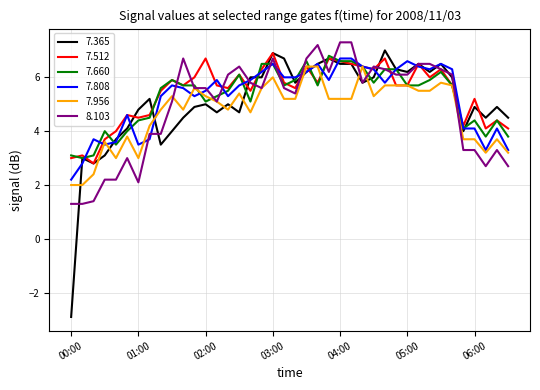

Which series has the widest spread of values?

7.365